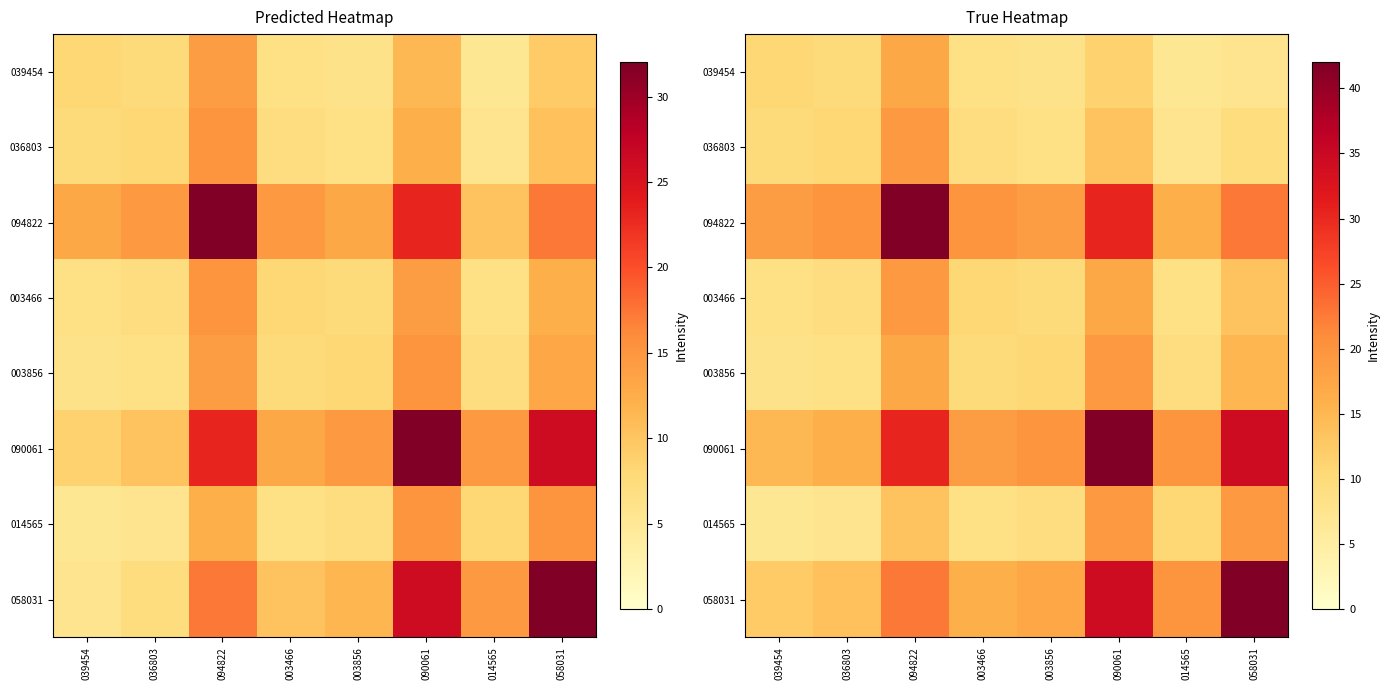

What is the greatest value displayed?

42.0